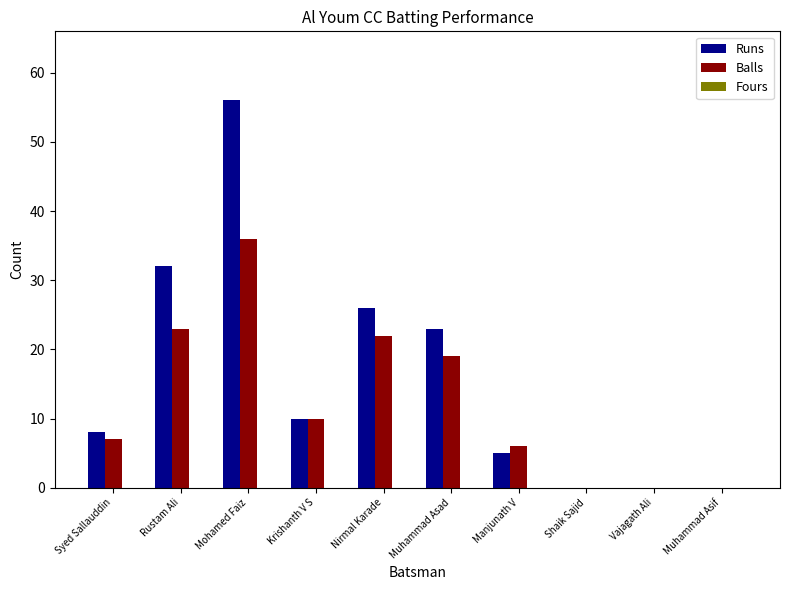

What is the maximum value shown in the chart?

56